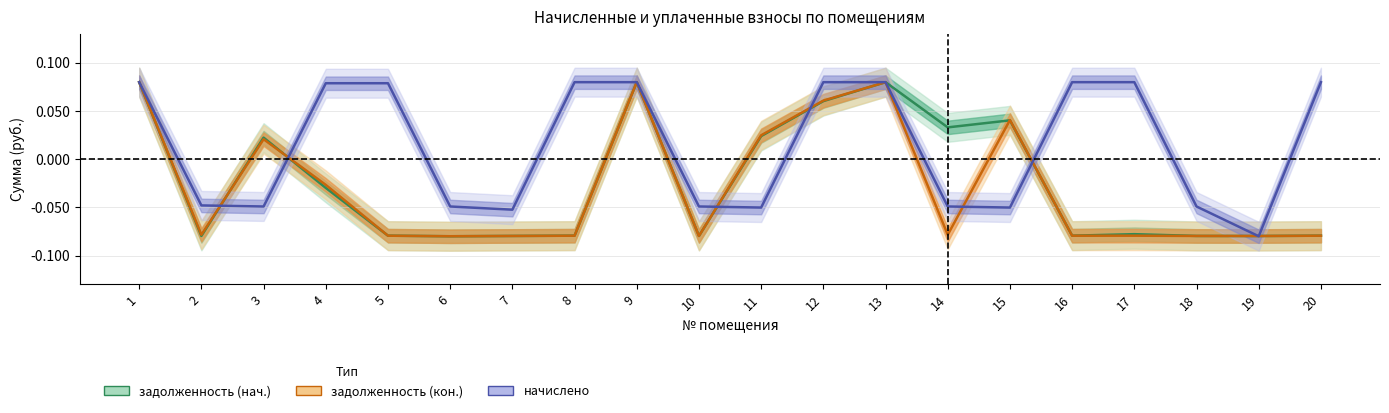

Rank the series by their maximum value, from lowest to highest.

задолженность (нач.), задолженность (кон.), начислено